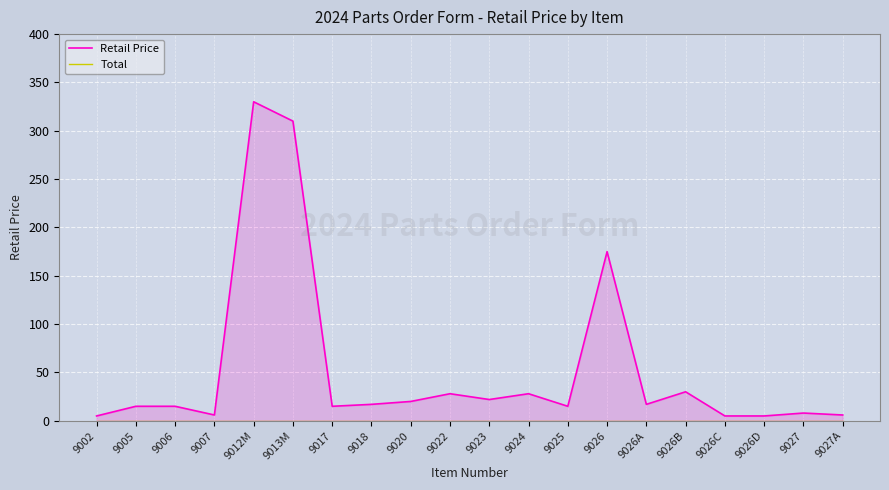

Reading left to right, transcribe all the data shown in this chart.

Retail Price: 5	15	15	6	330	310	15	17	20	28	22	28	15	175	17	30	5	5	8	6
Total: 0	0	0	0	0	0	0	0	0	0	0	0	0	0	0	0	0	0	0	0